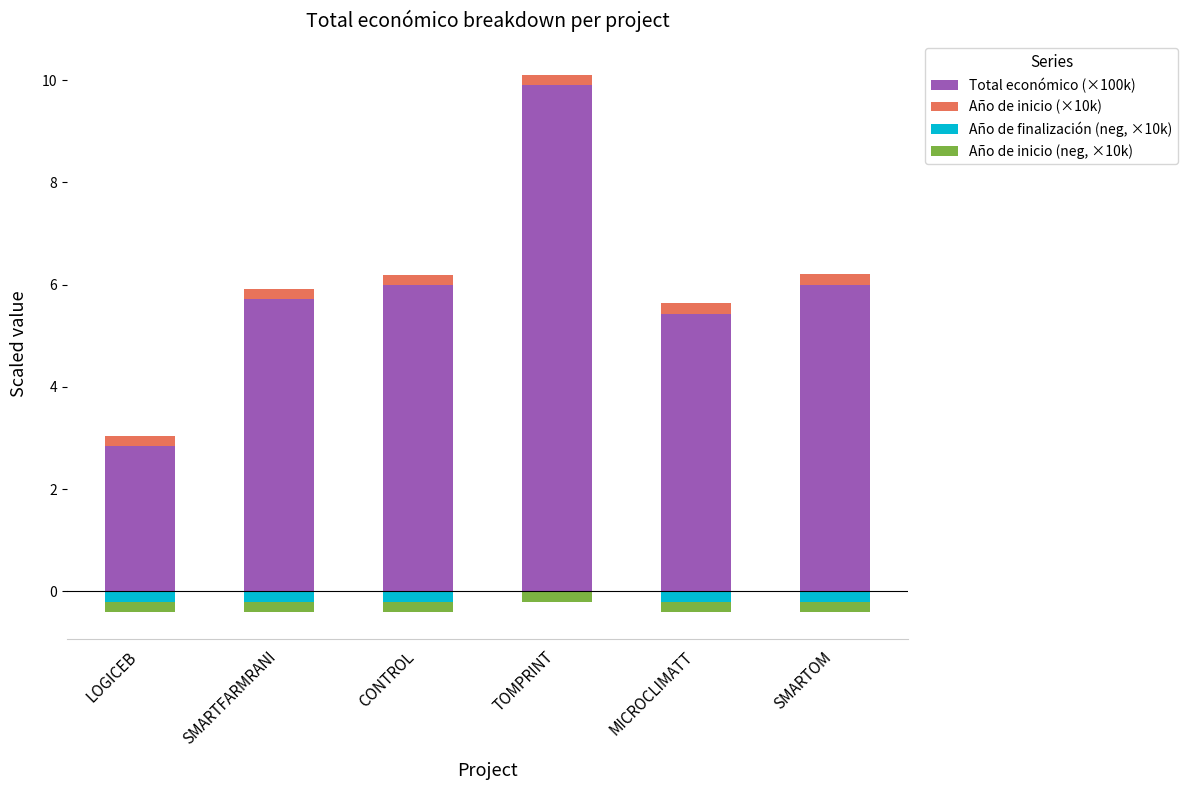

What is the average value of the Año de inicio (×10k) series?

0.2